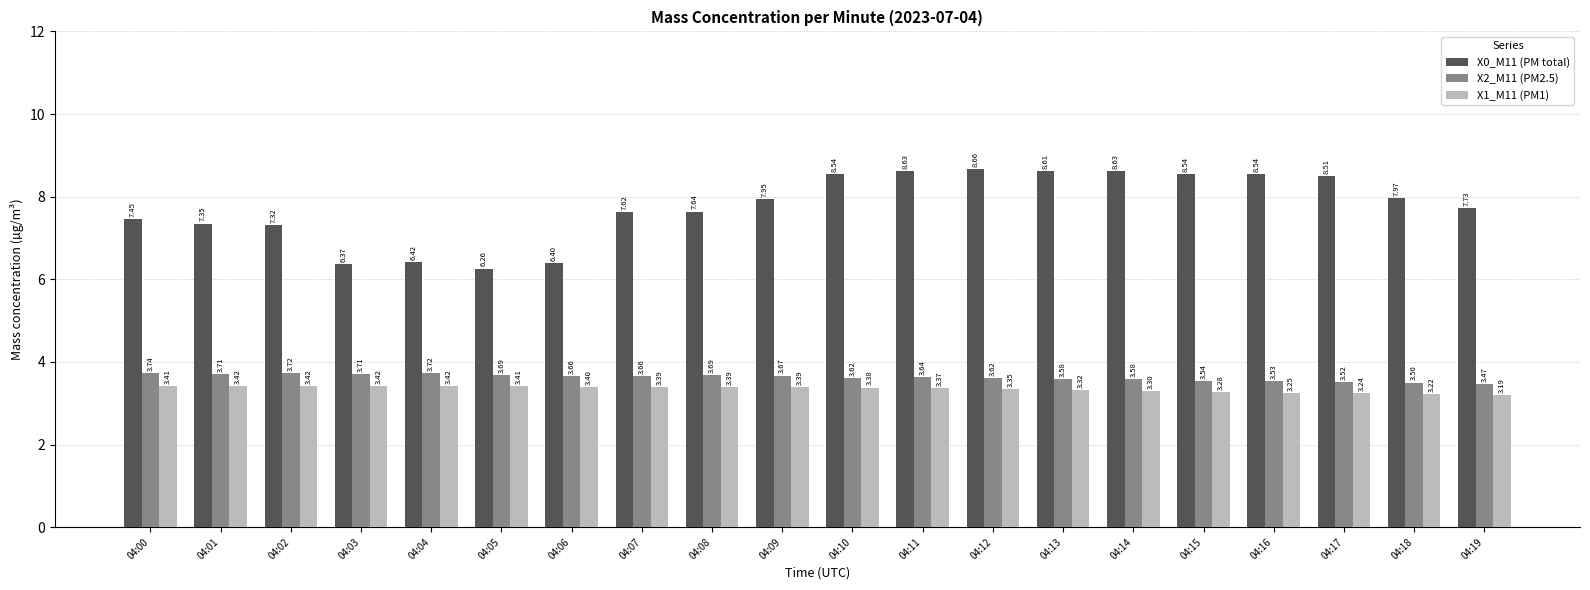

Which category has the lowest value in the X1_M11 (PM1) series?

04:19